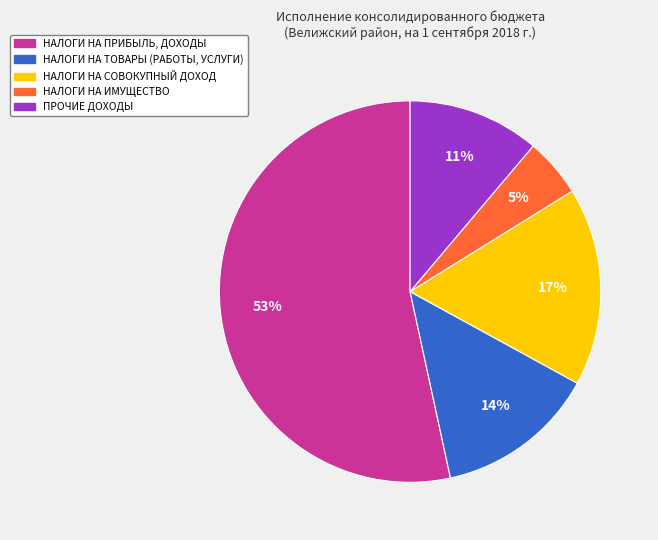

What percentage is the НАЛОГИ НА ПРИБЫЛЬ, ДОХОДЫ slice, to the nearest percent?

53%